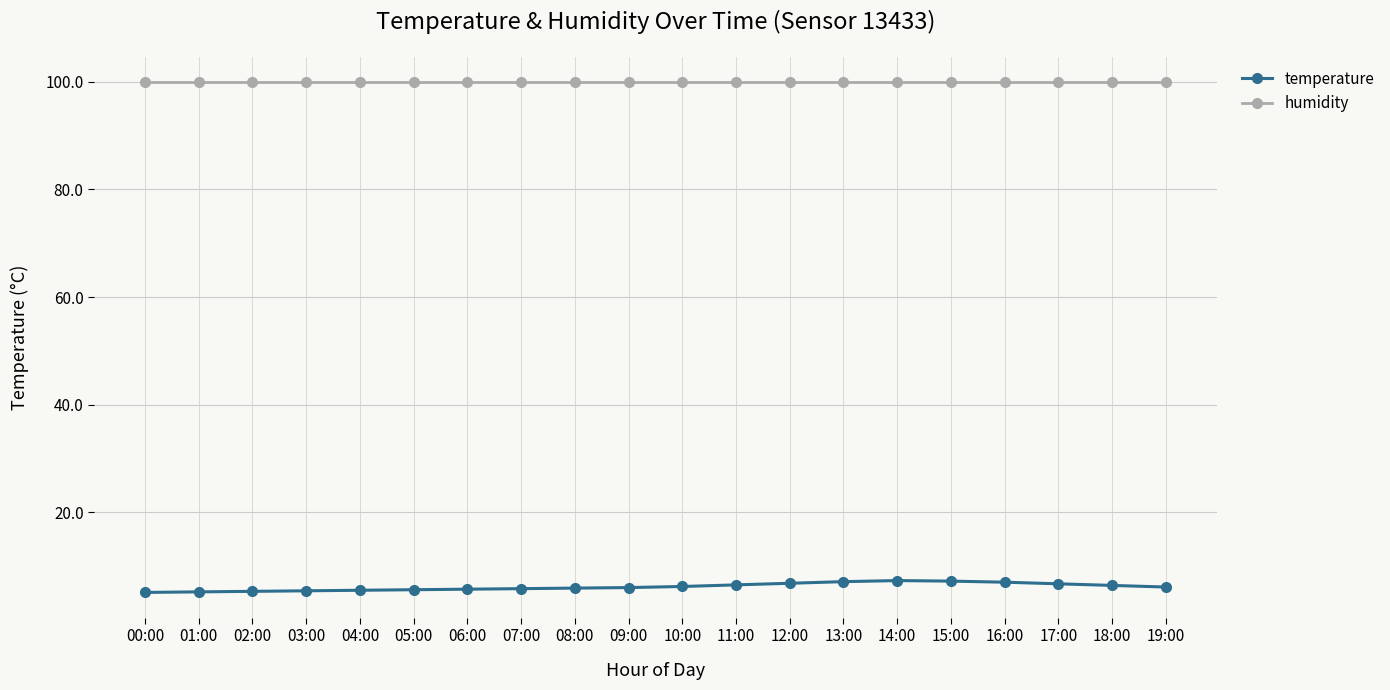

How many series are shown in this chart?

2